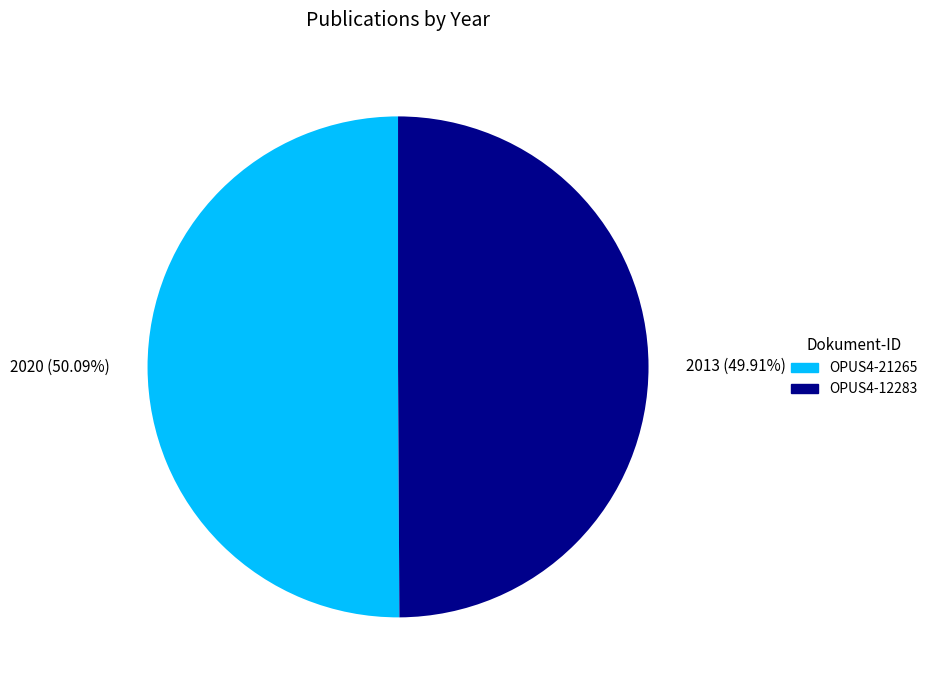

What is the ratio of the value at OPUS4-12283 to the value at OPUS4-21265?

1.0